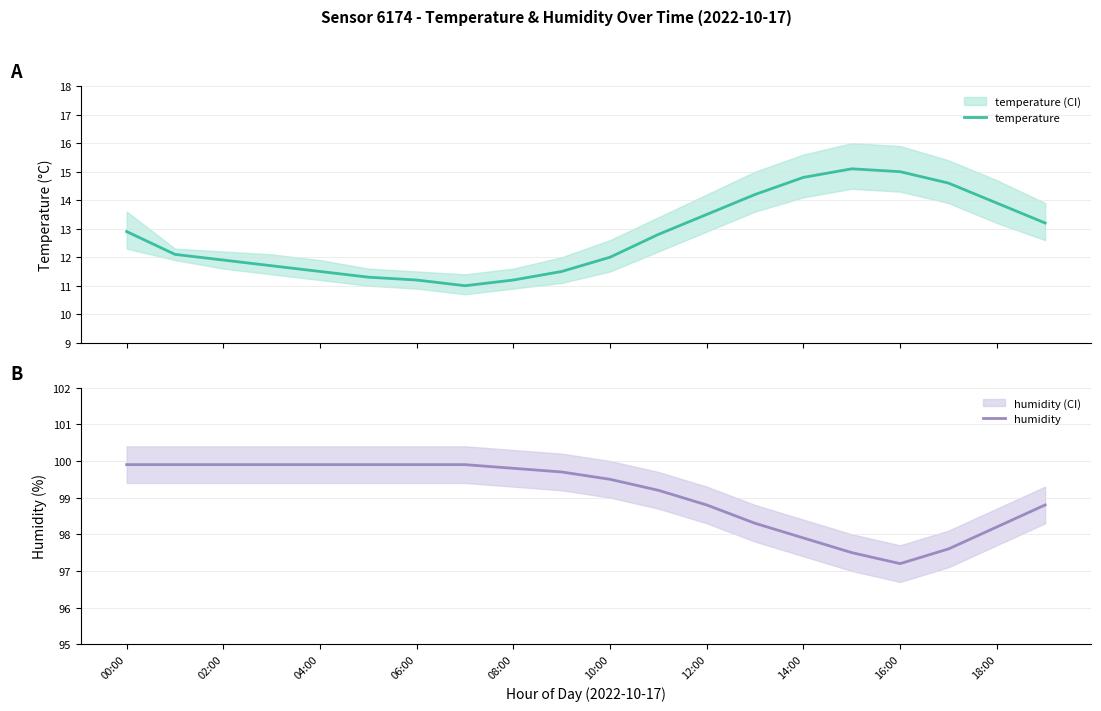

What are all the series names shown in the legend?

temperature, humidity